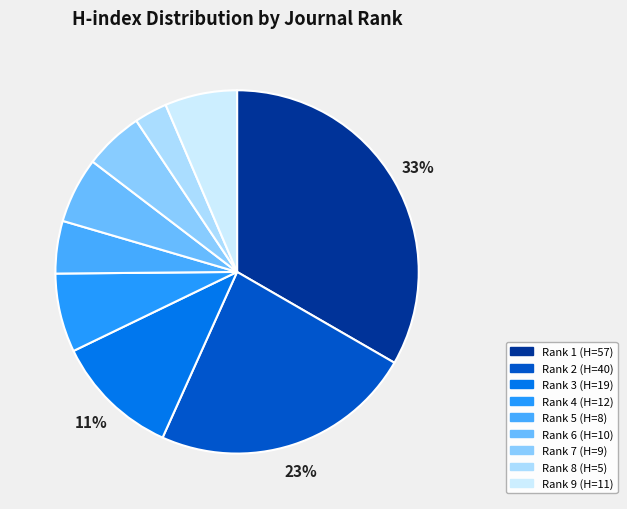

To the nearest percent, what is the difference between the largest and smallest slice percentages?

30%